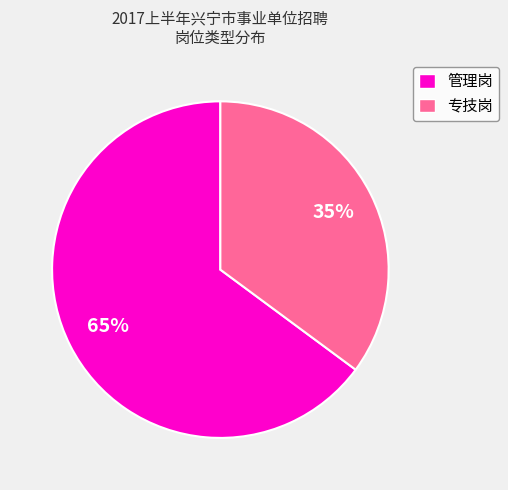

What percentage is the 管理岗 slice, to the nearest percent?

65%